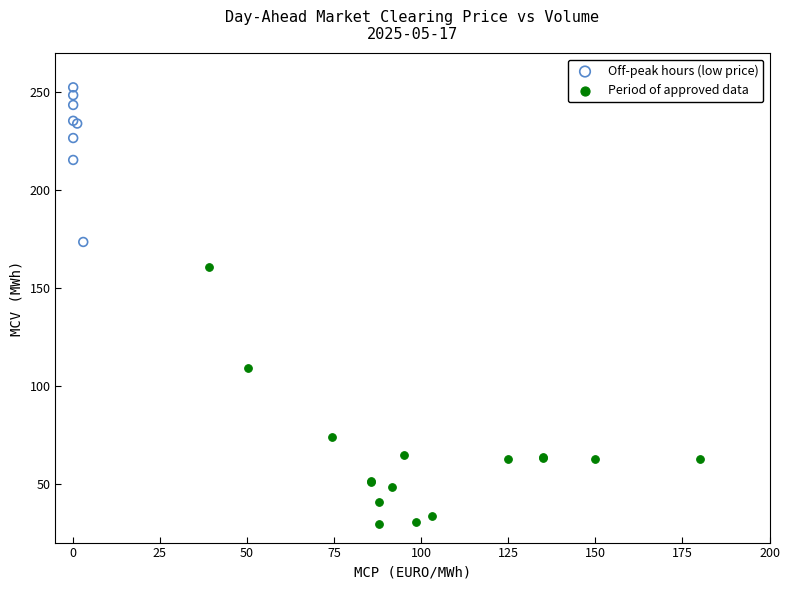

Which series has the largest Y range (max minus min)?

Period of approved data